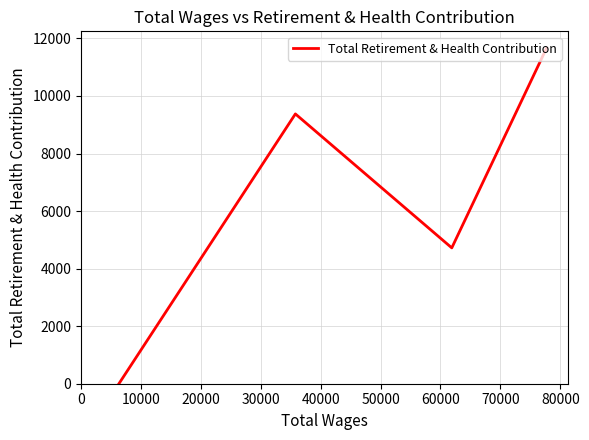

How many interior local peaks (higher than both neighbors) does the data have?

1